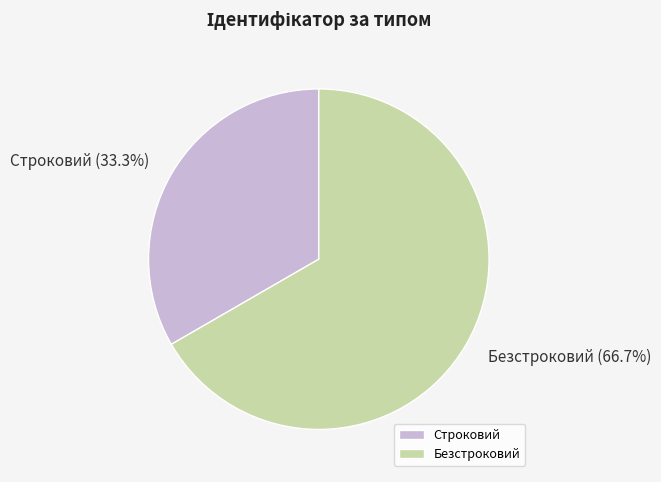

Rank the categories by value from lowest to highest.

Строковий, Безстроковий